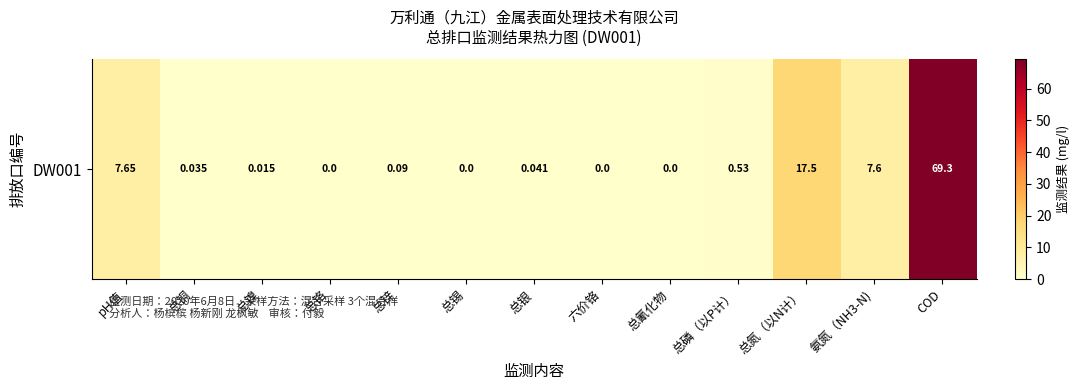

How many values are above zero?

9